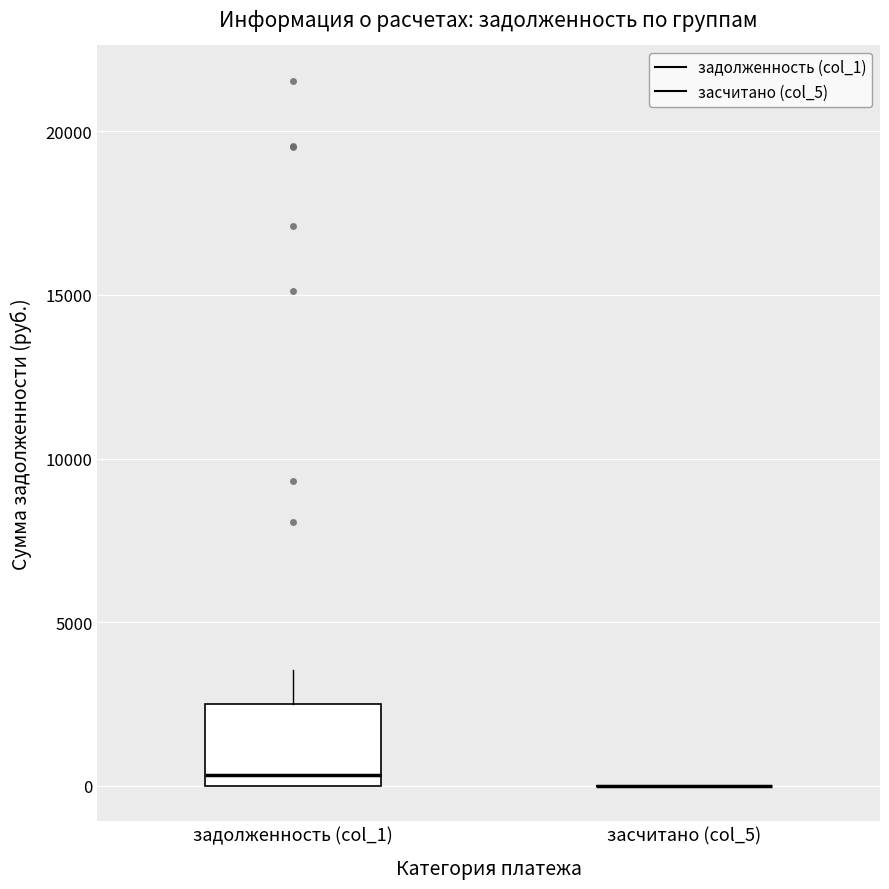

Reading left to right, read every box against the y-axis: the position of its median line, the range the box covers, and the ends of its whiskers. The values are not printed on the chart, so give them approximately, as read against the axis.

задолженность (col_1): median 500, box 0 to 2500, whiskers 0 to 3500
засчитано (col_5): box collapsed to a line at 0, whiskers 0 to 0